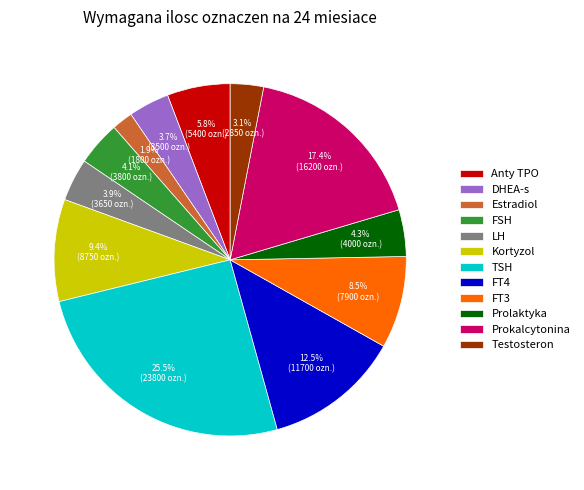

To the nearest percent, what is the average slice percentage?

8%